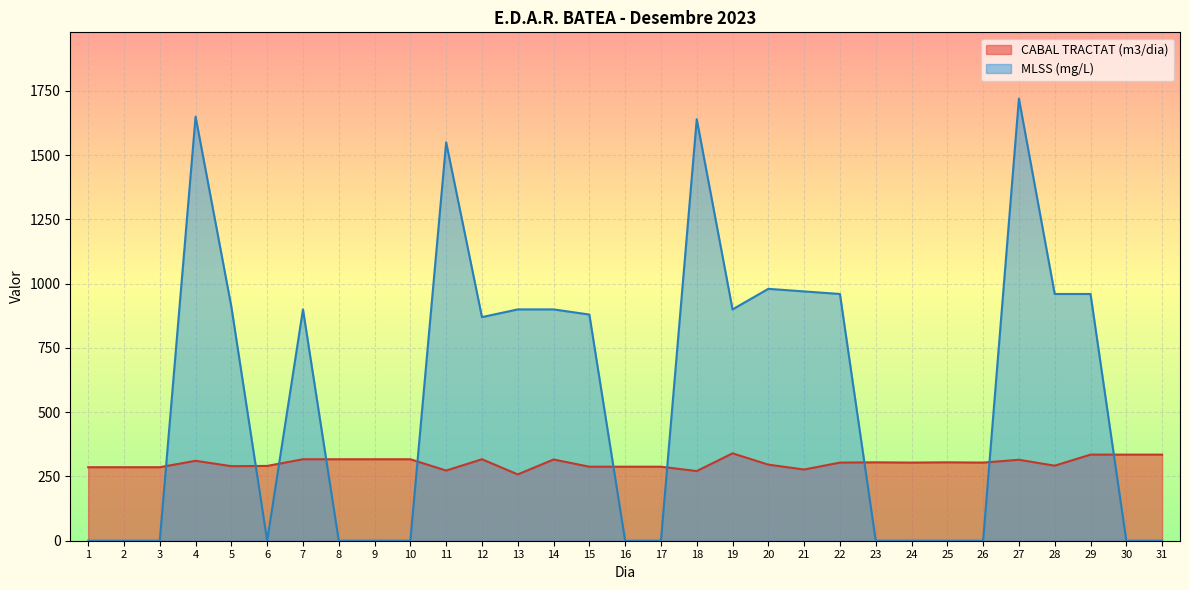

At how many categories does at least one series exceed 171?

31